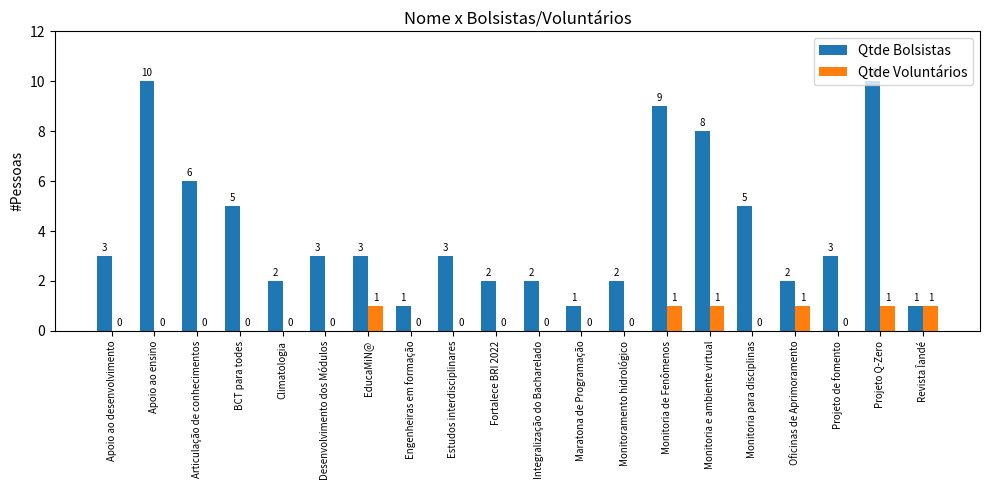

Reading left to right, transcribe all the data shown in this chart.

Qtde Bolsistas: 3	10	6	5	2	3	3	1	3	2	2	1	2	9	8	5	2	3	10	1
Qtde Voluntários: 0	0	0	0	0	0	1	0	0	0	0	0	0	1	1	0	1	0	1	1